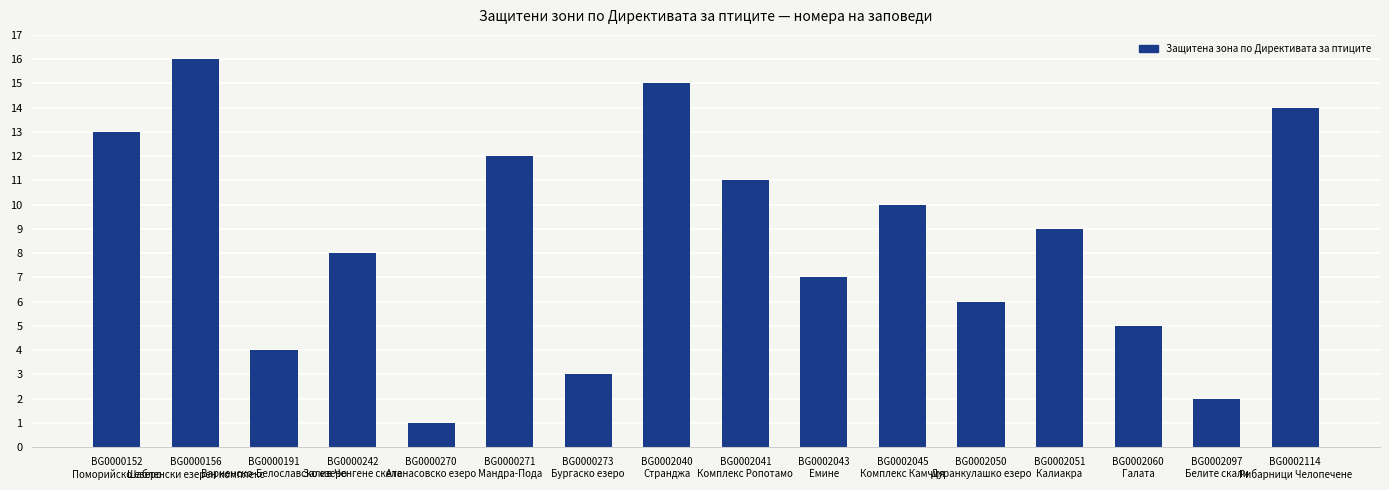

What is the change in value from BG0002051
Калиакра to BG0002114
Рибарници Челопечене?

+5